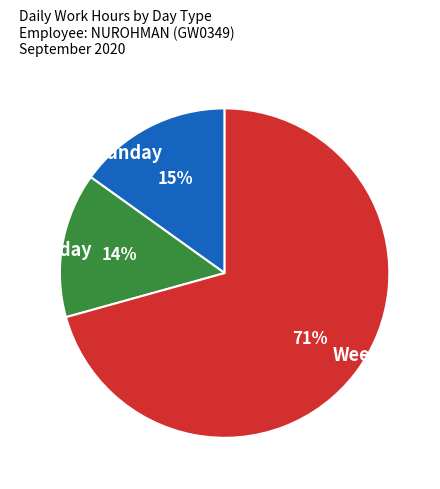

Which category has the smallest portion of the pie?

Saturday